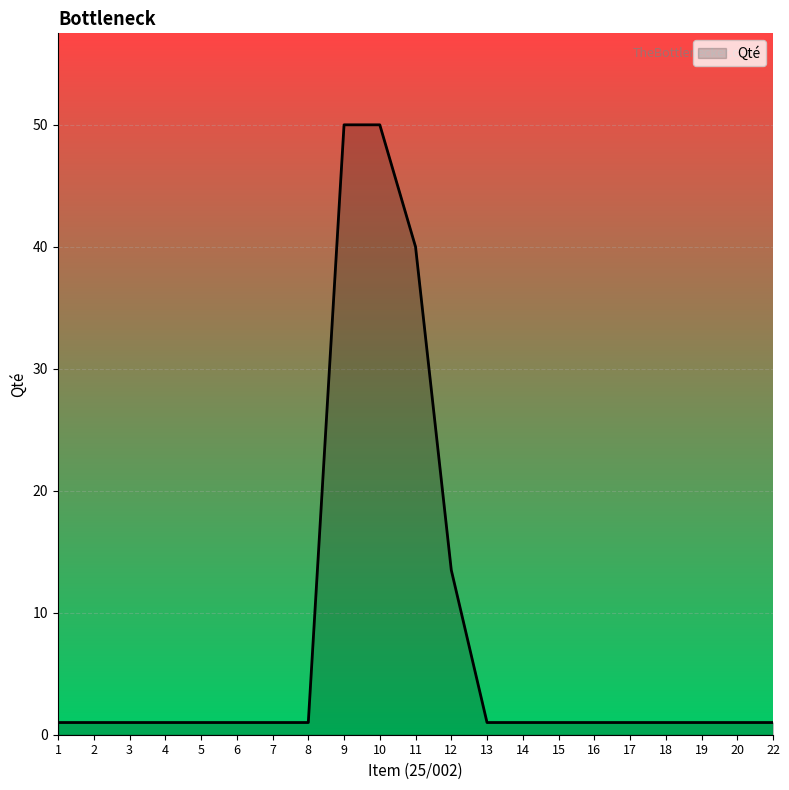

Read the value at 12.

13.5